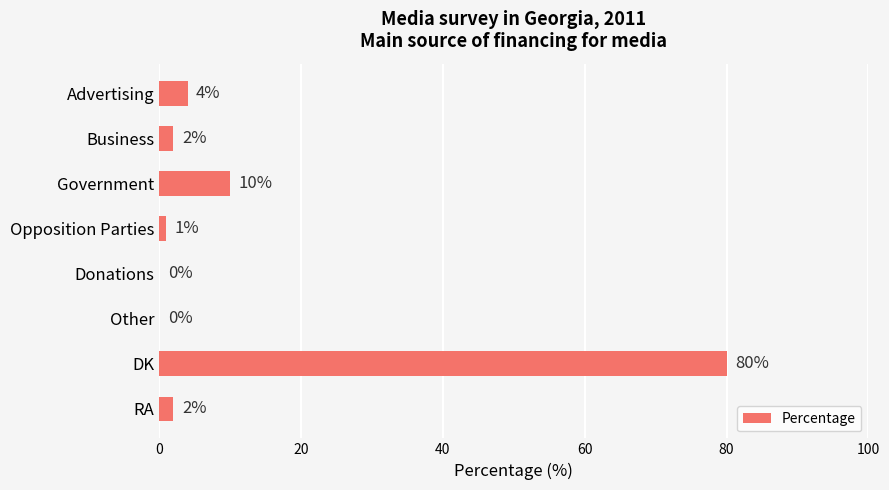

Is it true that the value at DK is 125?

False